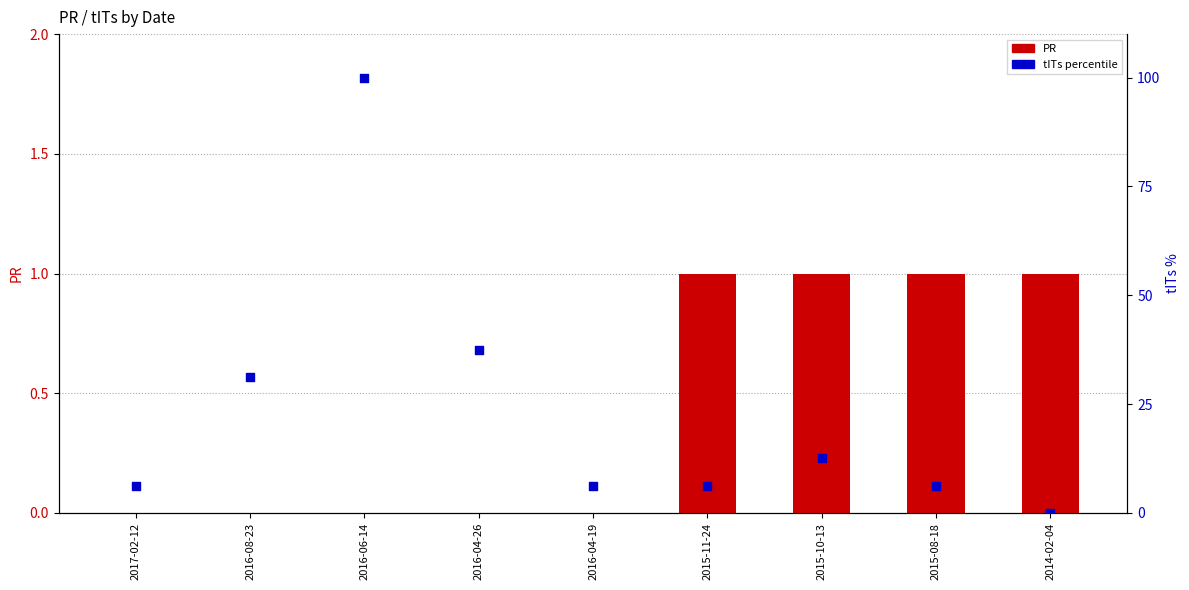

Which series reaches the minimum Y coordinate?

PR